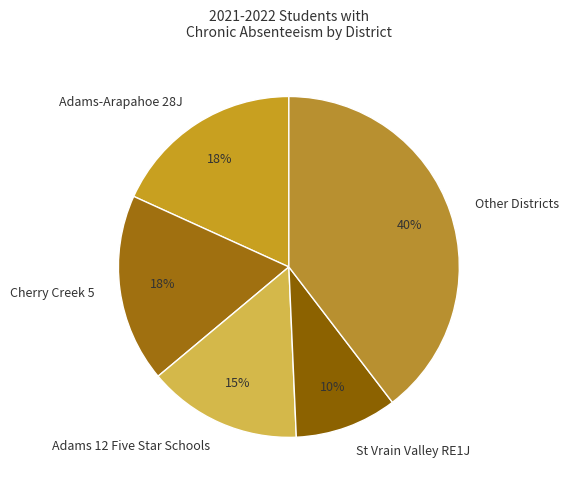

Is there a majority slice in this chart?

No